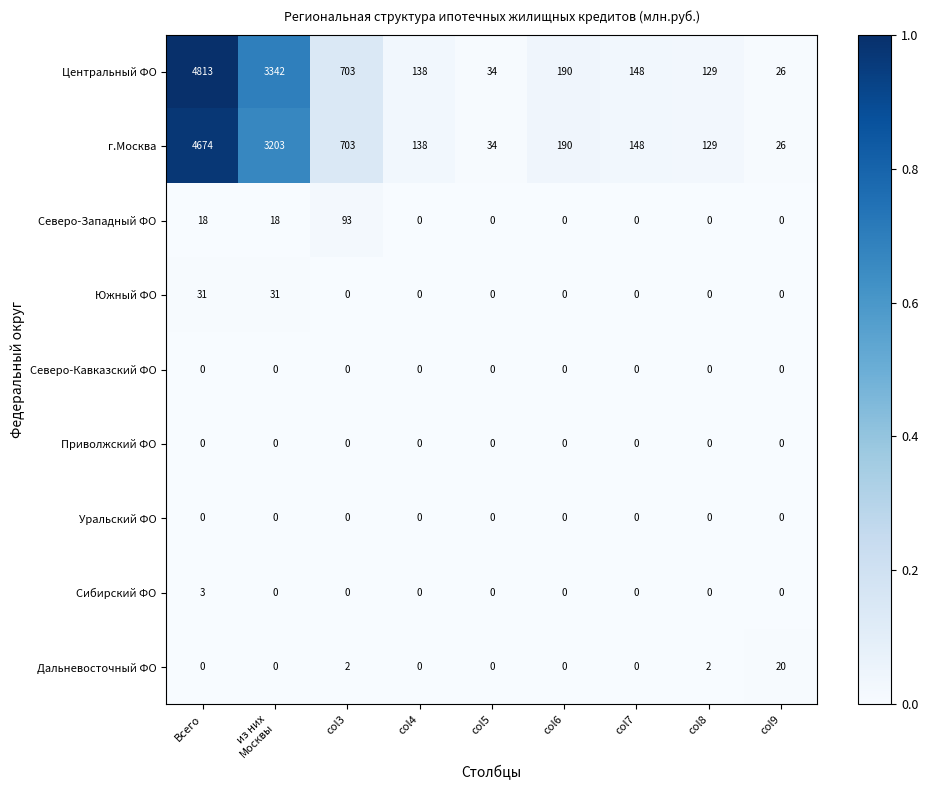

True or false: г.Москва has a value of 55 at col8.

False